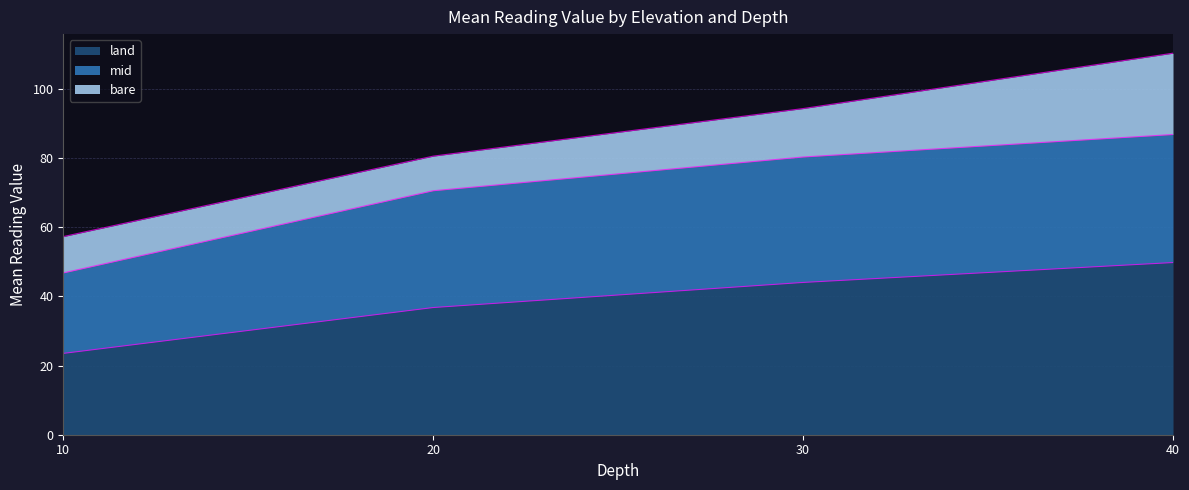

What is the approximate value of land at 30?

44.0